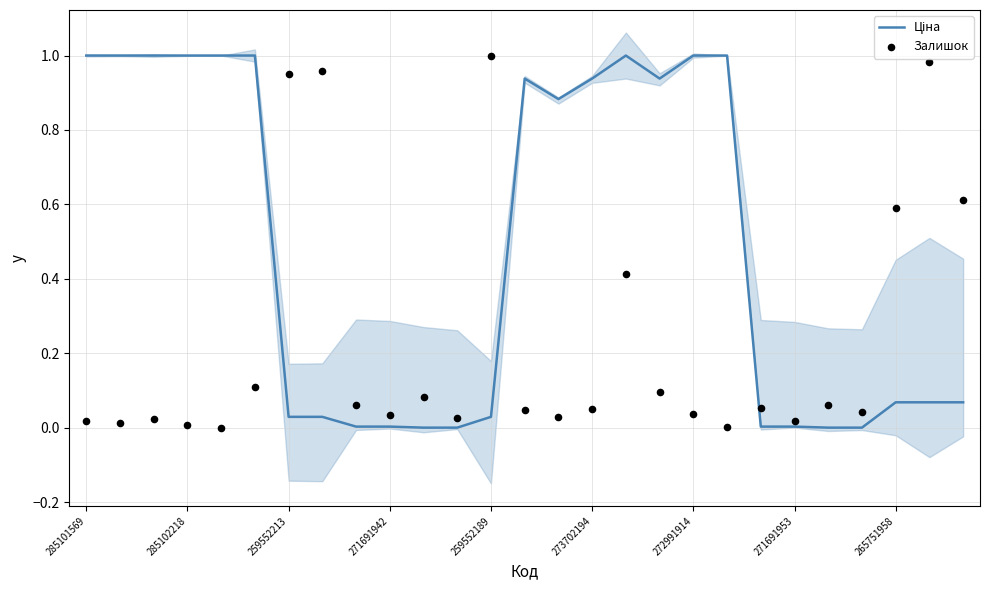

Is the value of Ціна at 265751958 greater than the value of Залишок at 22?

No